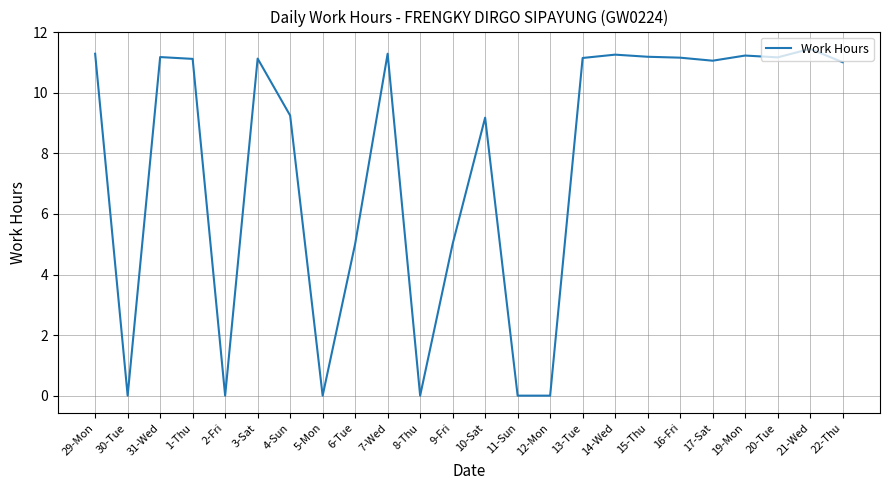

What is the approximate value at 29-Mon?

11.3